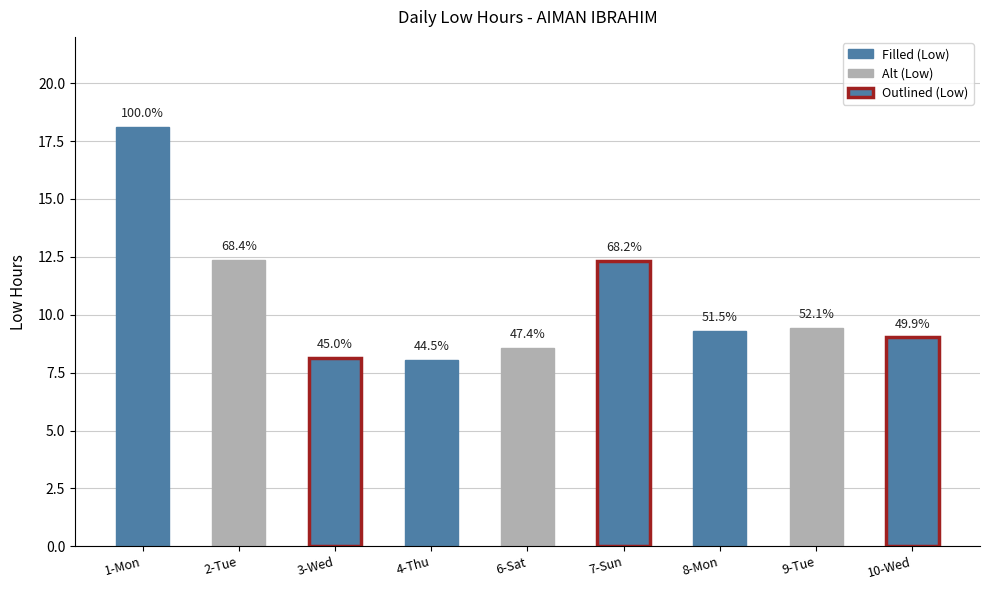

Does the chart contain any negative values?

No